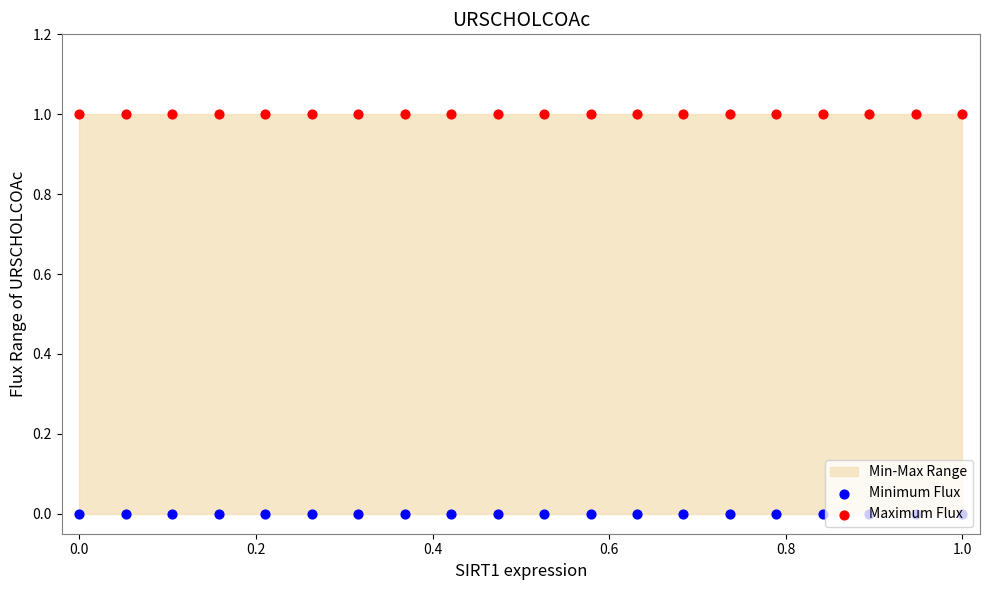

Which series contains the highest Y value?

Maximum Flux